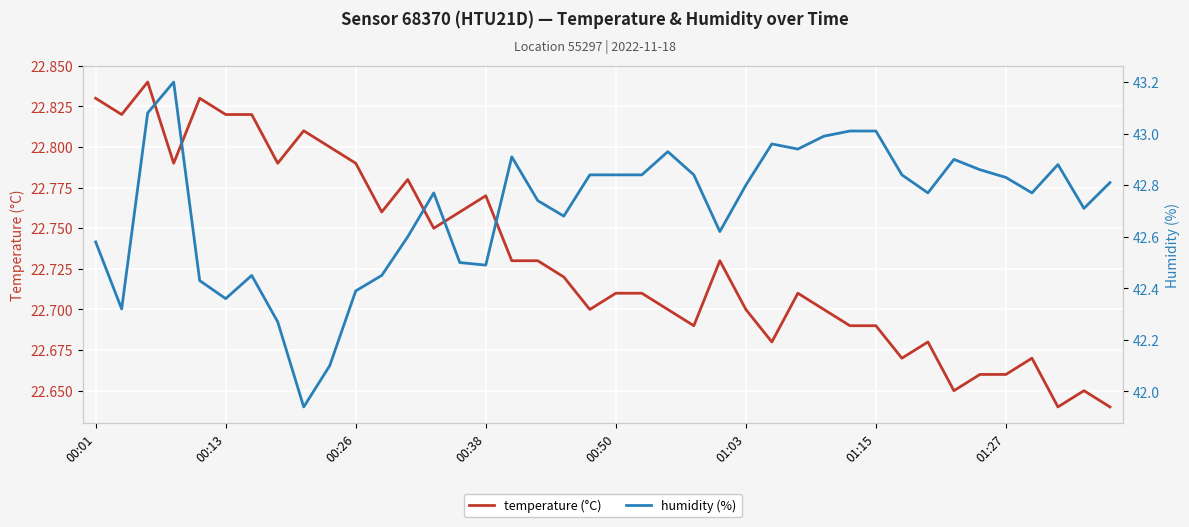

Which series has the largest total across all categories?

humidity (%)